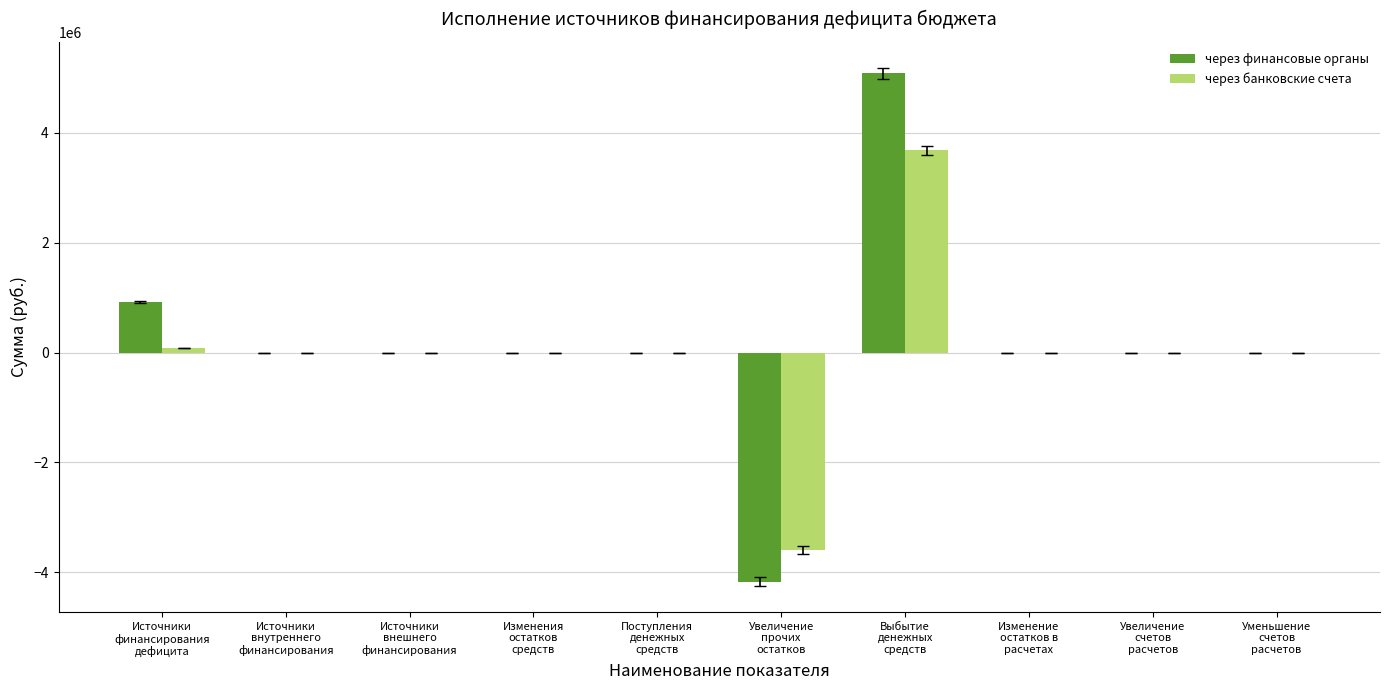

What is the highest value of the через банковские счета series?

3680296.9